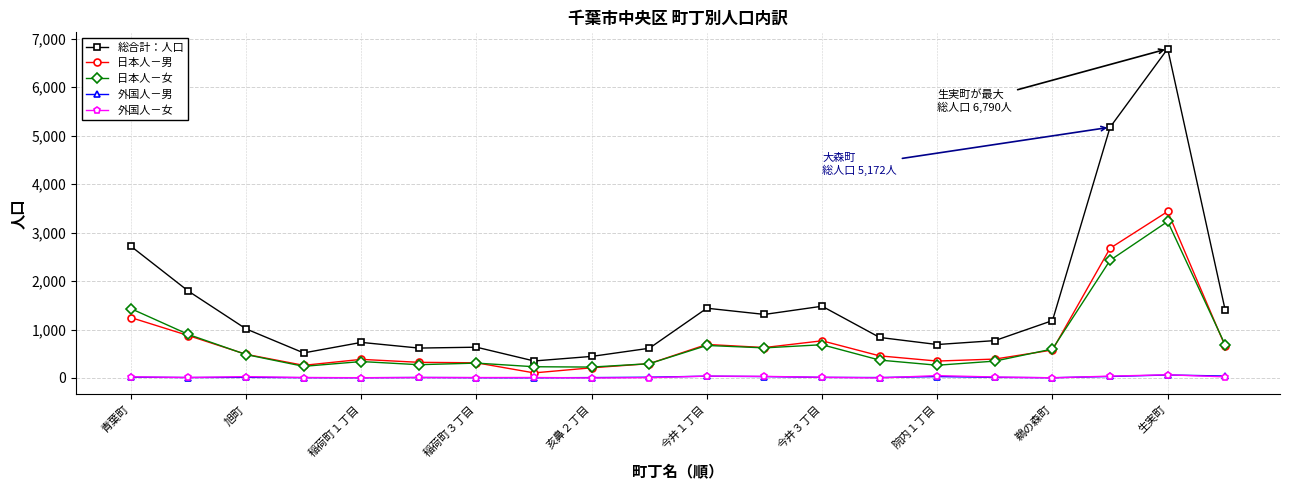

Count the number of categories in the chart.

20